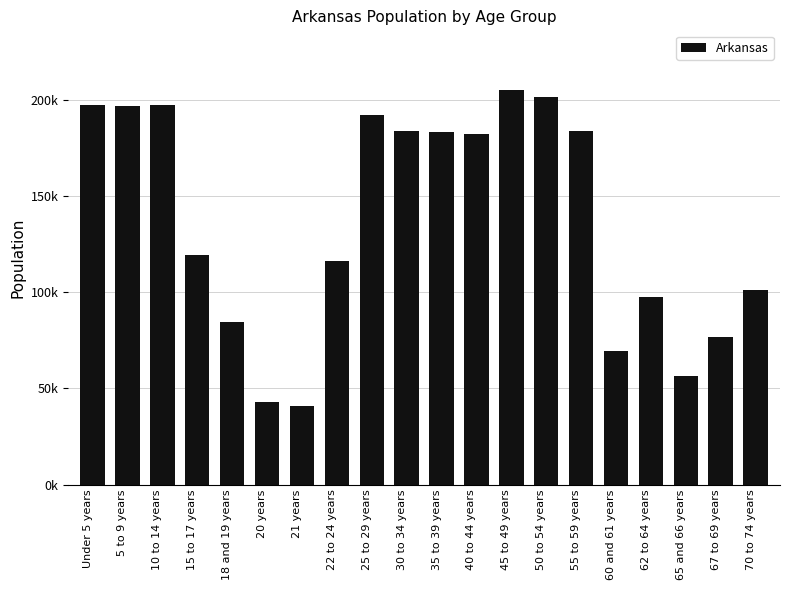

Approximately how many times larger is the value at 18 and 19 years compared to 35 to 39 years?

0.5